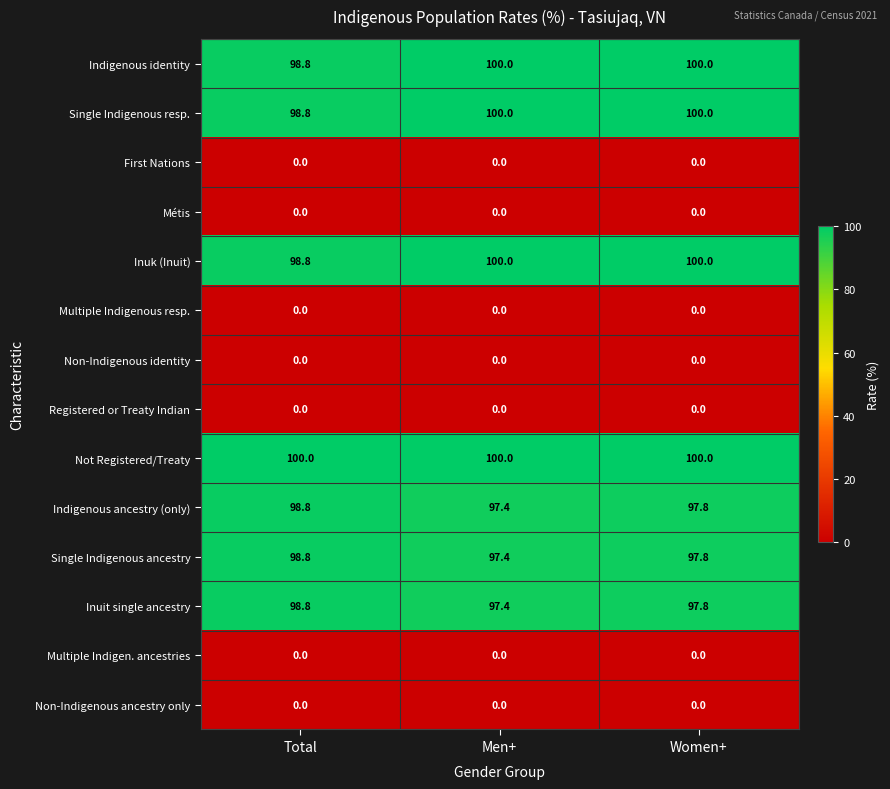

What is the minimum value for Single Indigenous resp.?

98.8